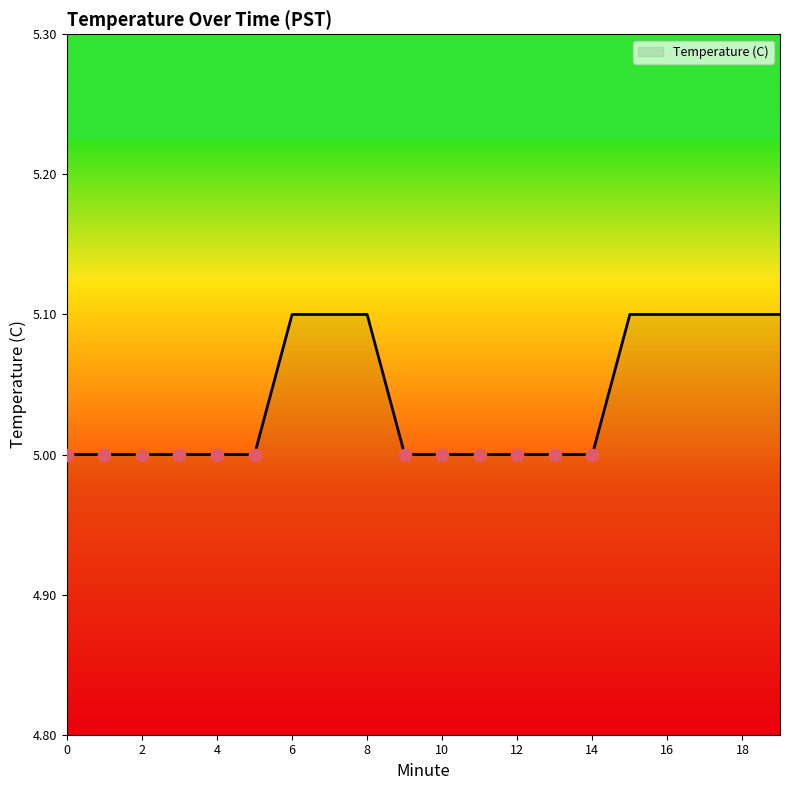

What is the maximum value shown in the chart?

5.1